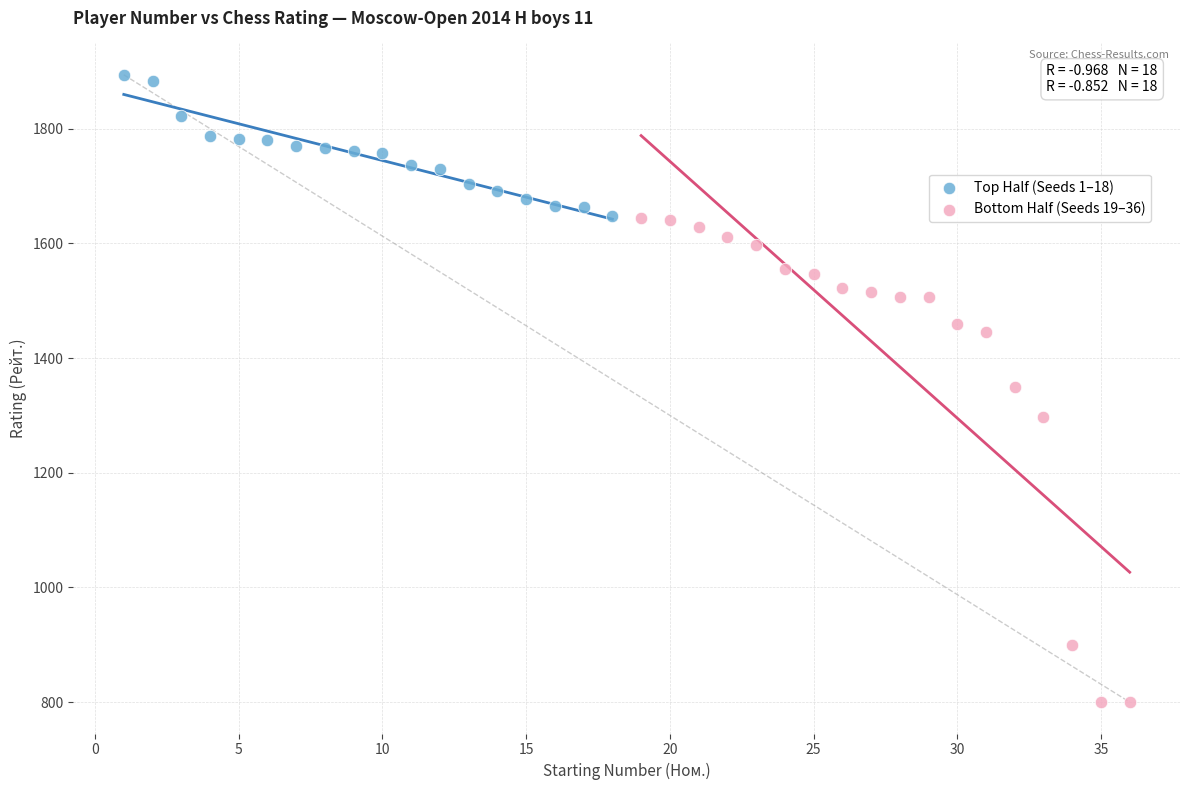

Which series contains the lowest Y value?

Bottom Half (Seeds 19–36)